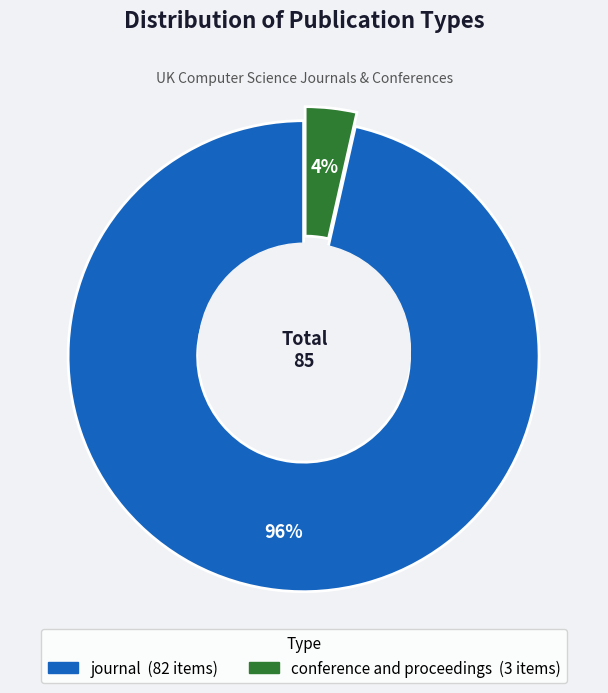

Which category has the smallest portion of the pie?

conference and proceedings